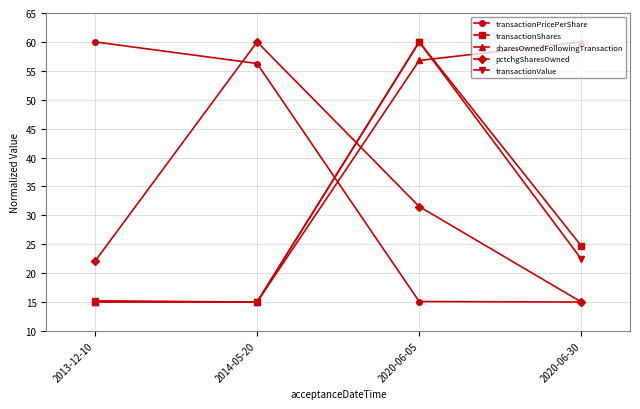

What position from the left is 2020-06-05?

3